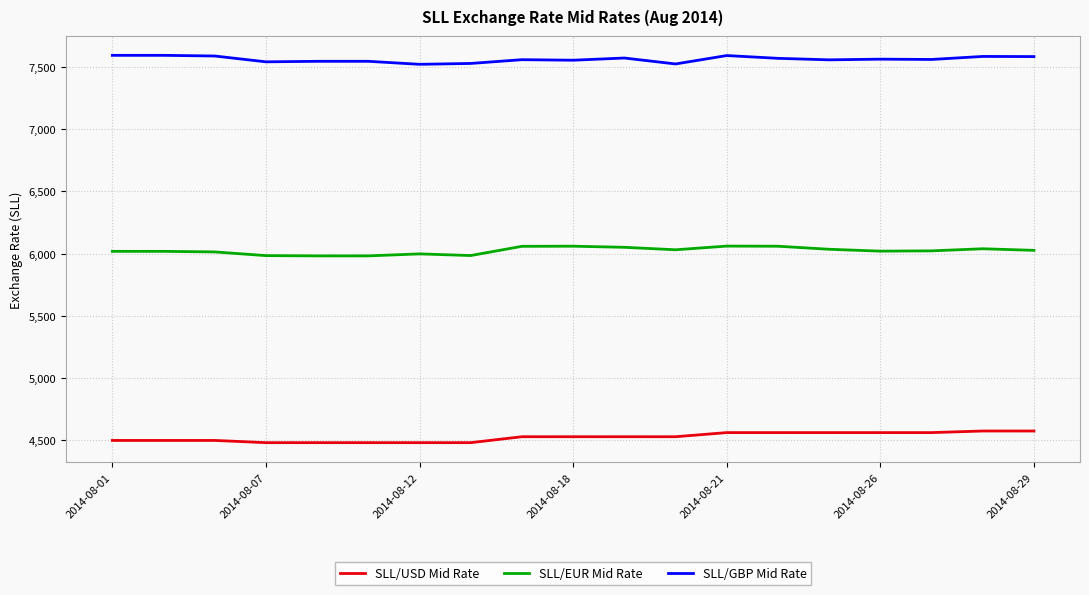

What is the maximum value shown in the chart?

7594.5